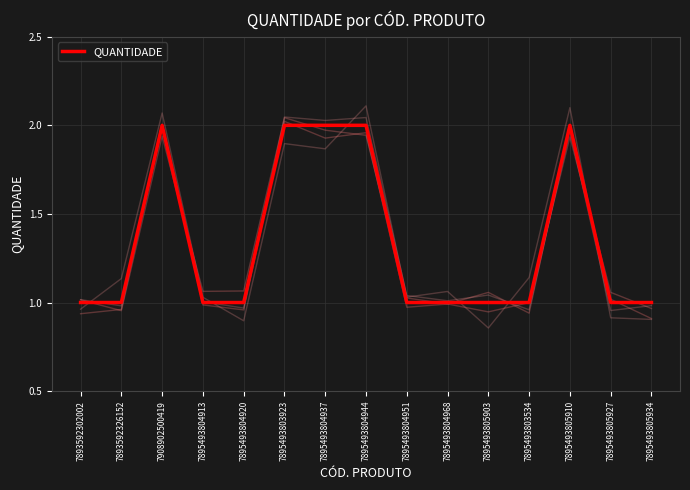

True or false: the data shows 2 at 7908902500419.

True